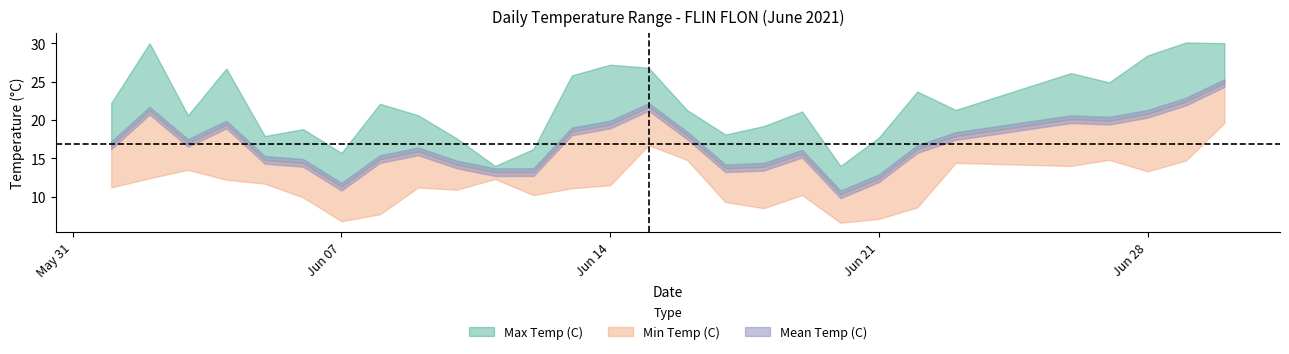

What is the spread (max minus min) of values at 2021-06-07?

8.9